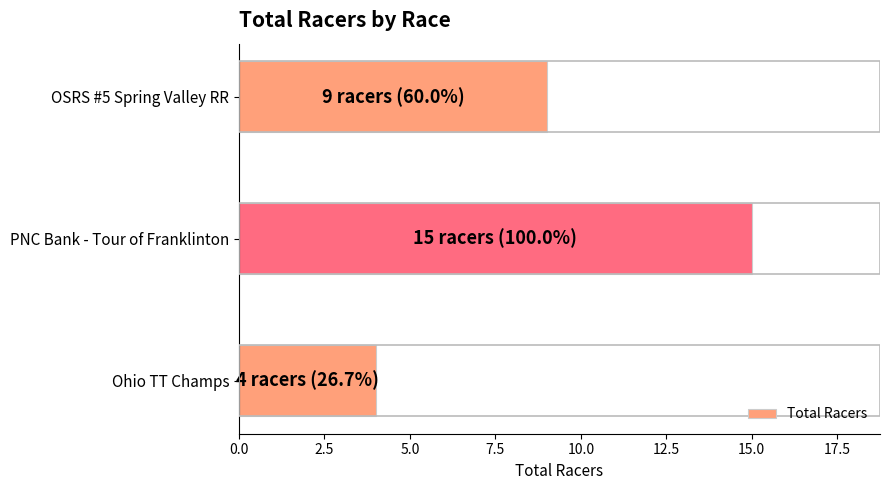

Rank the categories by value from highest to lowest.

PNC Bank - Tour of Franklinton, OSRS #5 Spring Valley RR, Ohio TT Champs